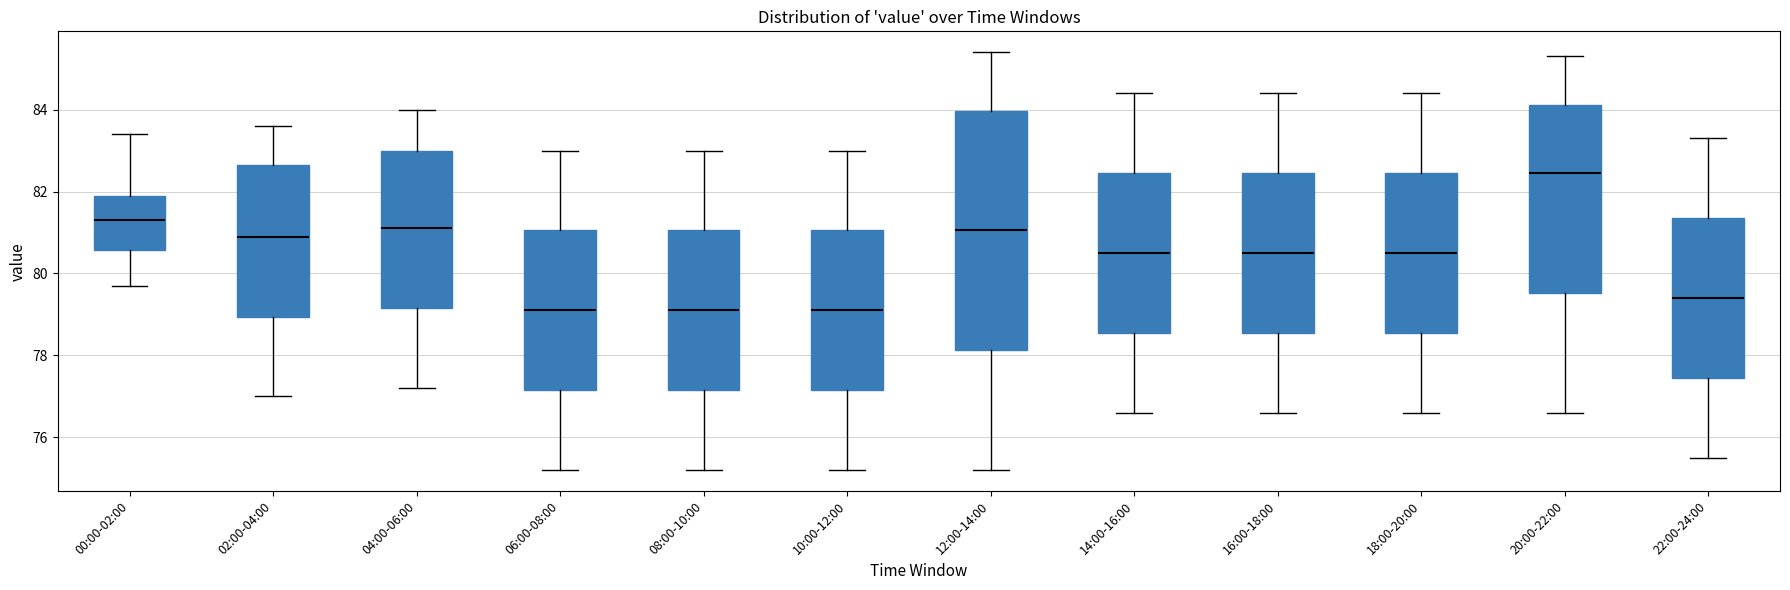

Where does the upper whisker of the box for 14:00-16:00 end on the y-axis? The values are not printed on the chart, so give them approximately, as read against the axis.

84.4